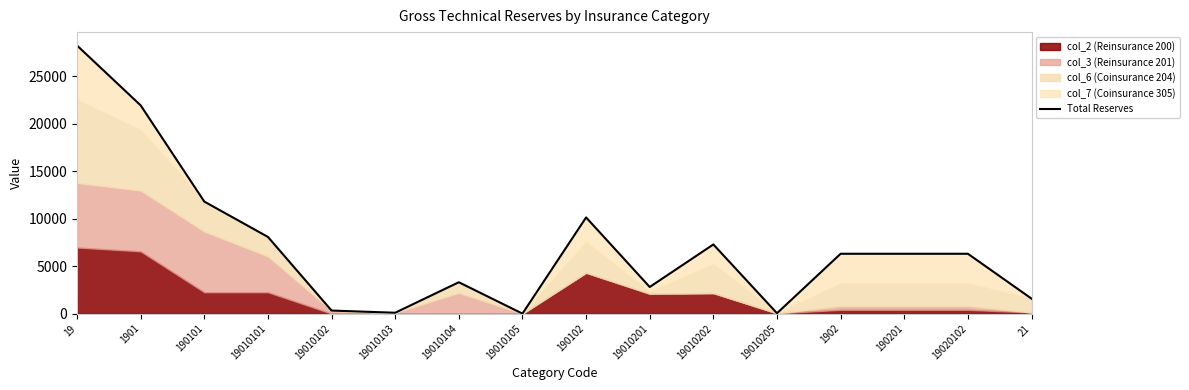

Reading left to right, extract all data points from this chart.

28244	21938	11804	8079	324	94	3307	0	10134	2806	7287	41	6306	6306	6306	1580